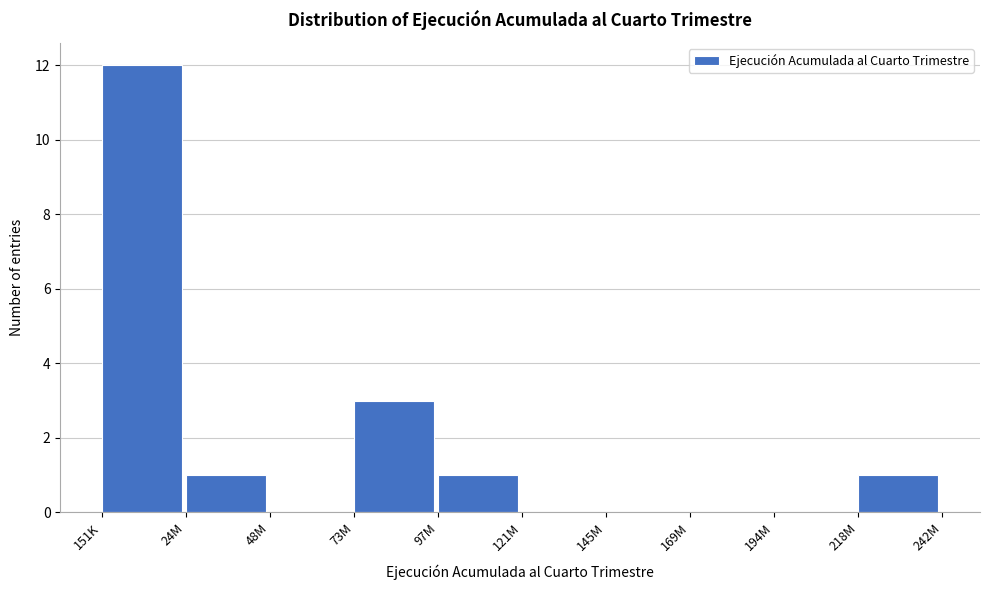

Reading left to right, transcribe all the data shown in this chart.

151K=12	24M=1	48M=0	73M=3	97M=1	121M=0	145M=0	169M=0	194M=0	218M=1